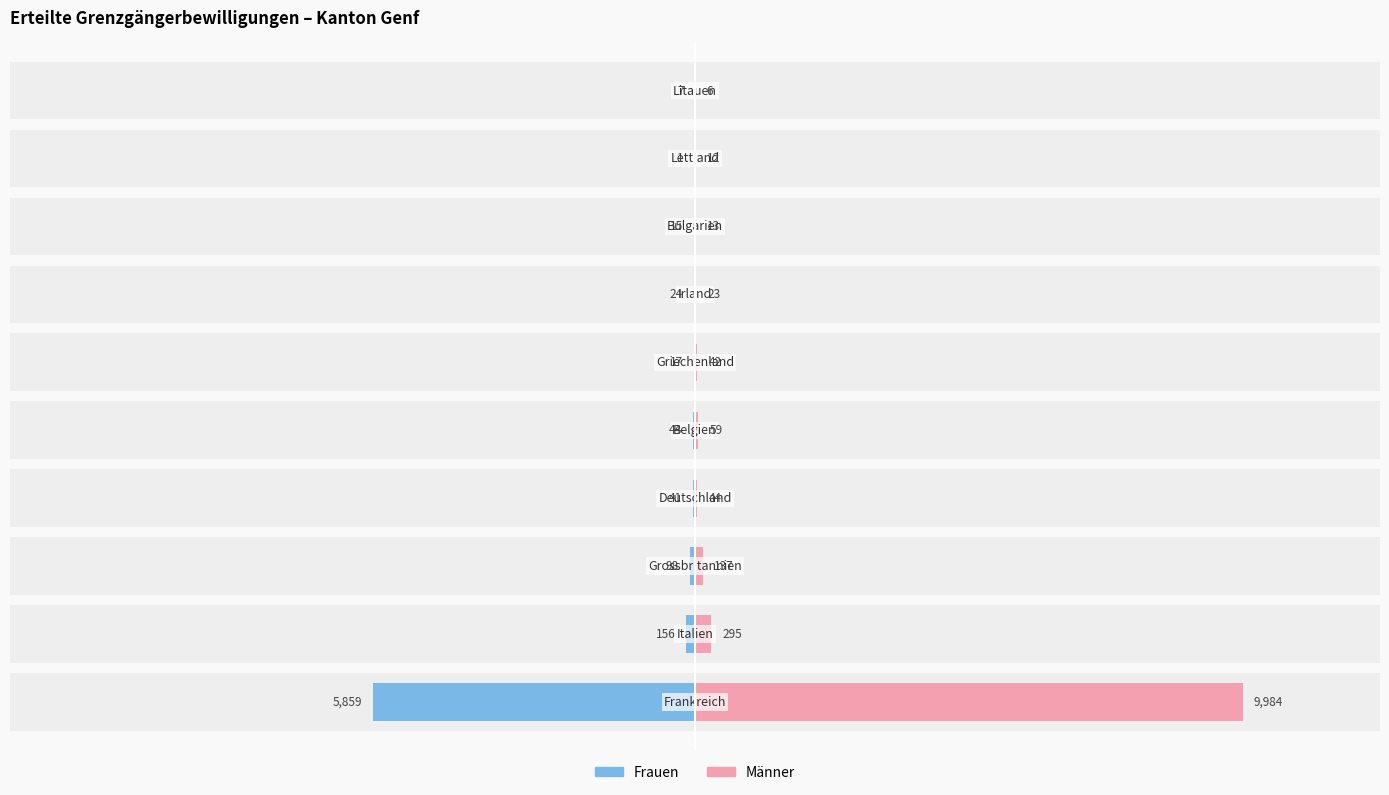

Reading right to left, extract all data points from this chart.

Frauen: -7	-1	-15	-24	-17	-44	-41	-98	-156	-5859
Männer: 6	12	13	23	42	59	44	137	295	9984